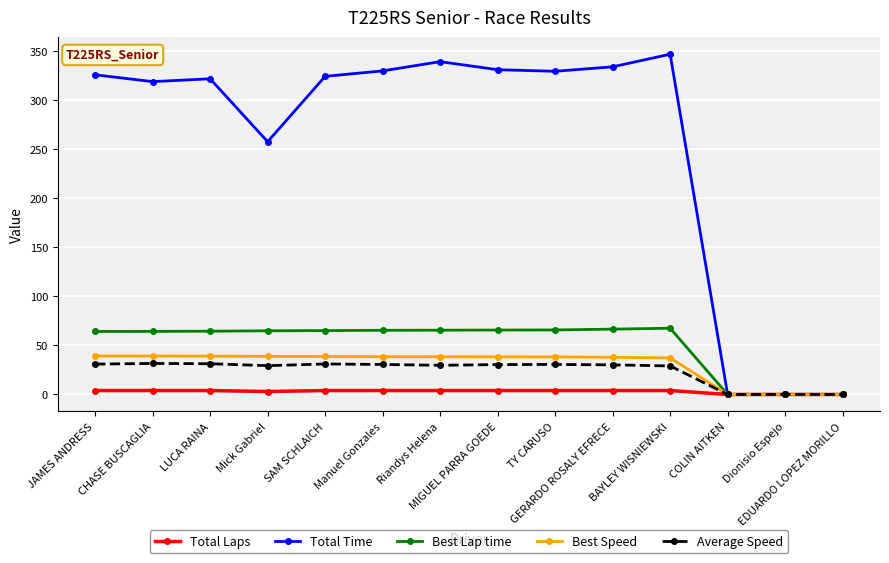

At which label does Best Speed first exceed 38?

JAMES ANDRESS